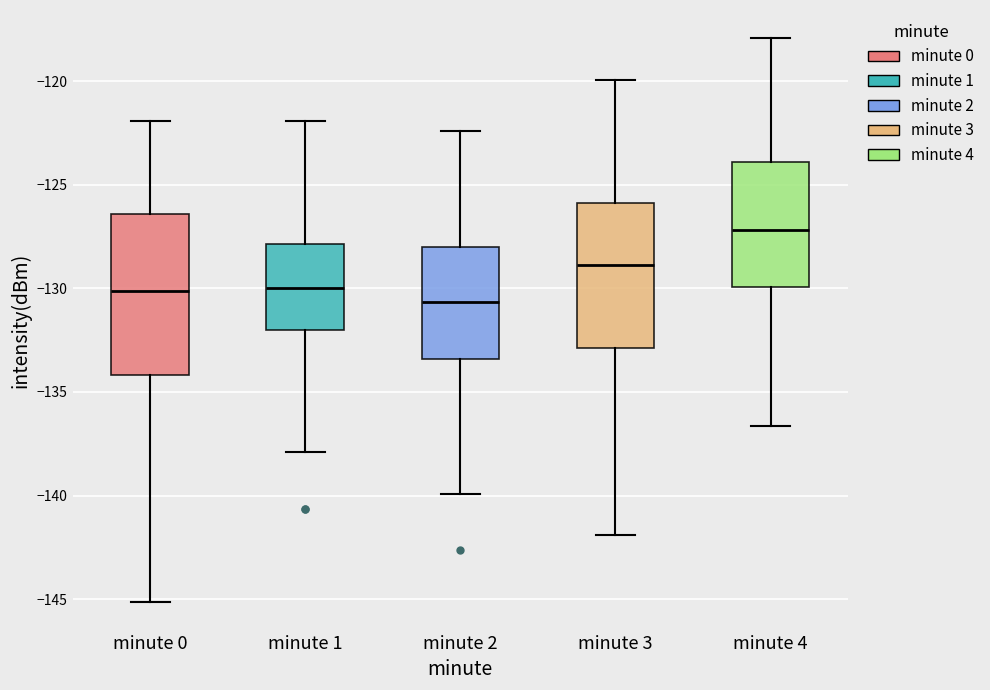

Which box has the highest median line?

minute 4